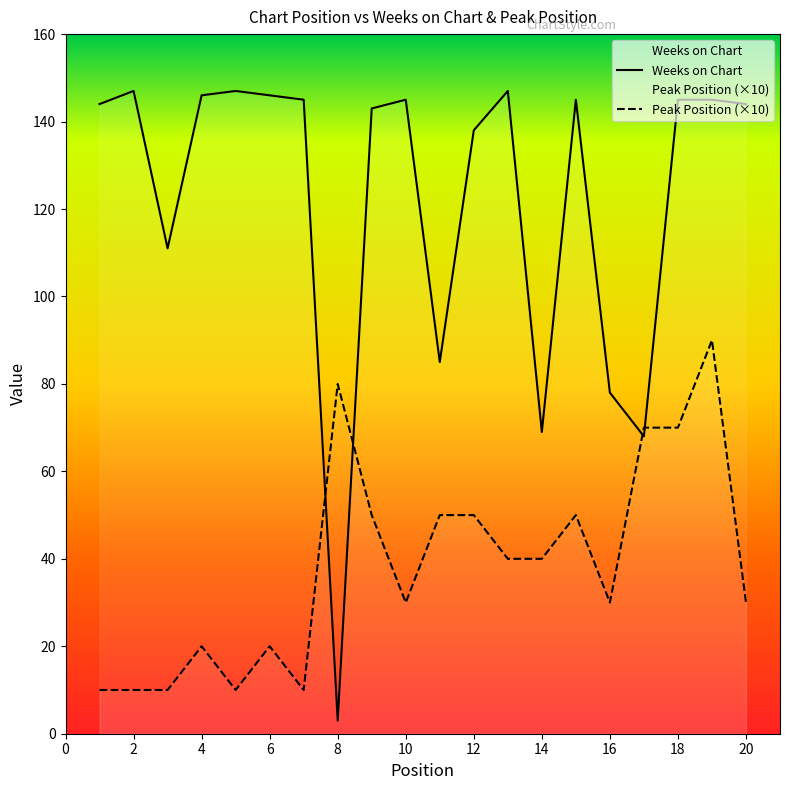

How many interior local peaks does the Weeks on Chart series have?

5